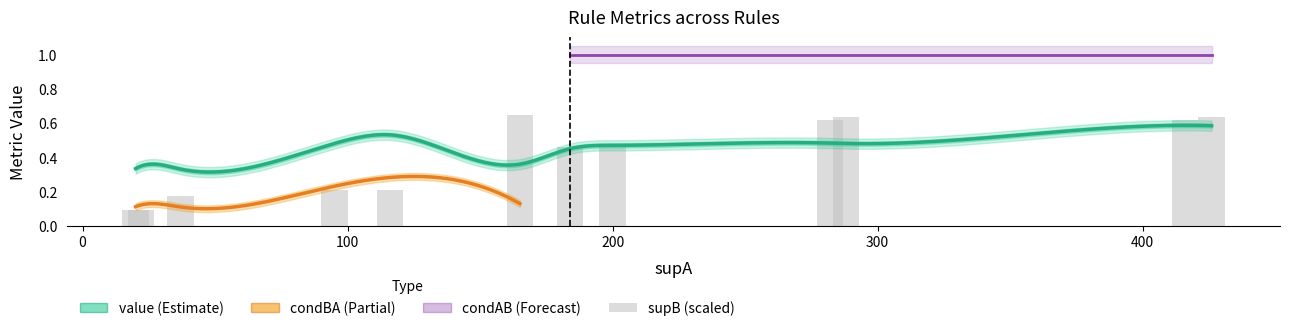

What is the greatest value displayed?

1.0